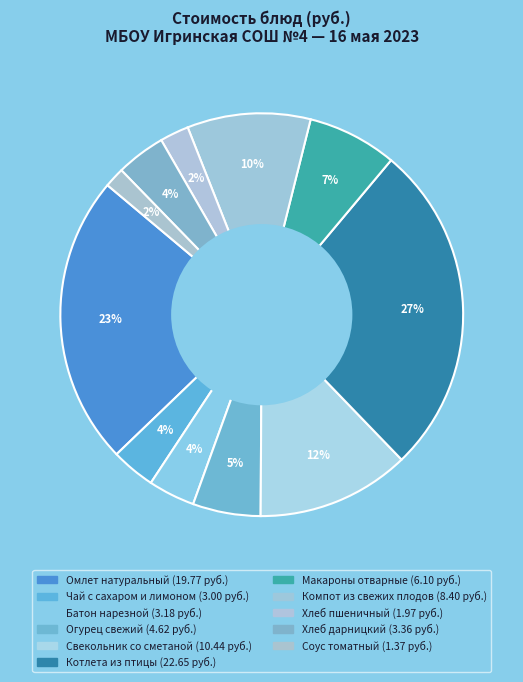

What is the change in value from Чай с сахаром и лимоном to Соус томатный?

-1.6